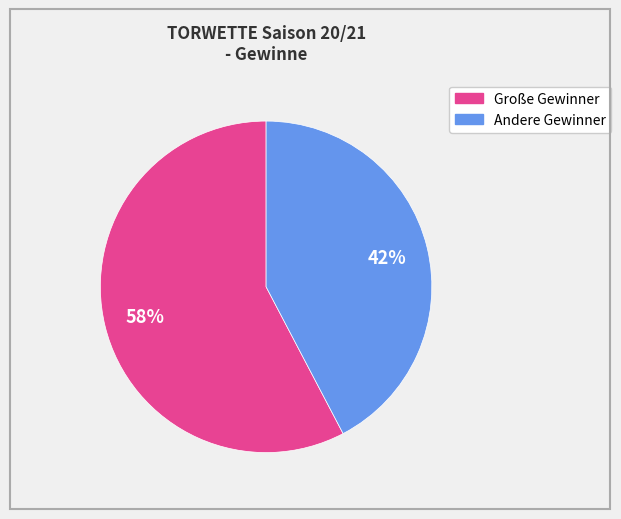

To the nearest percent, what is the average slice percentage?

50%